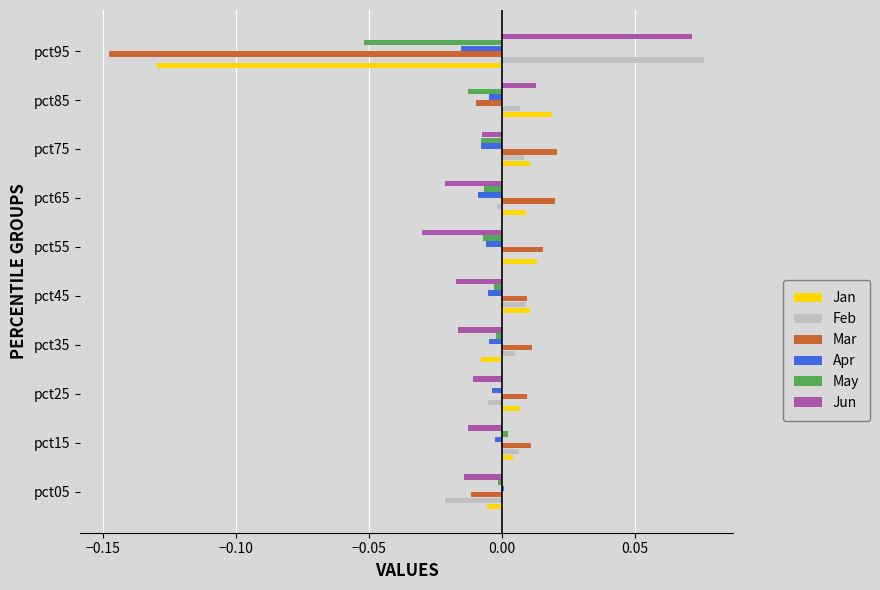

At which category does the chart reach its peak across all series?

pct95